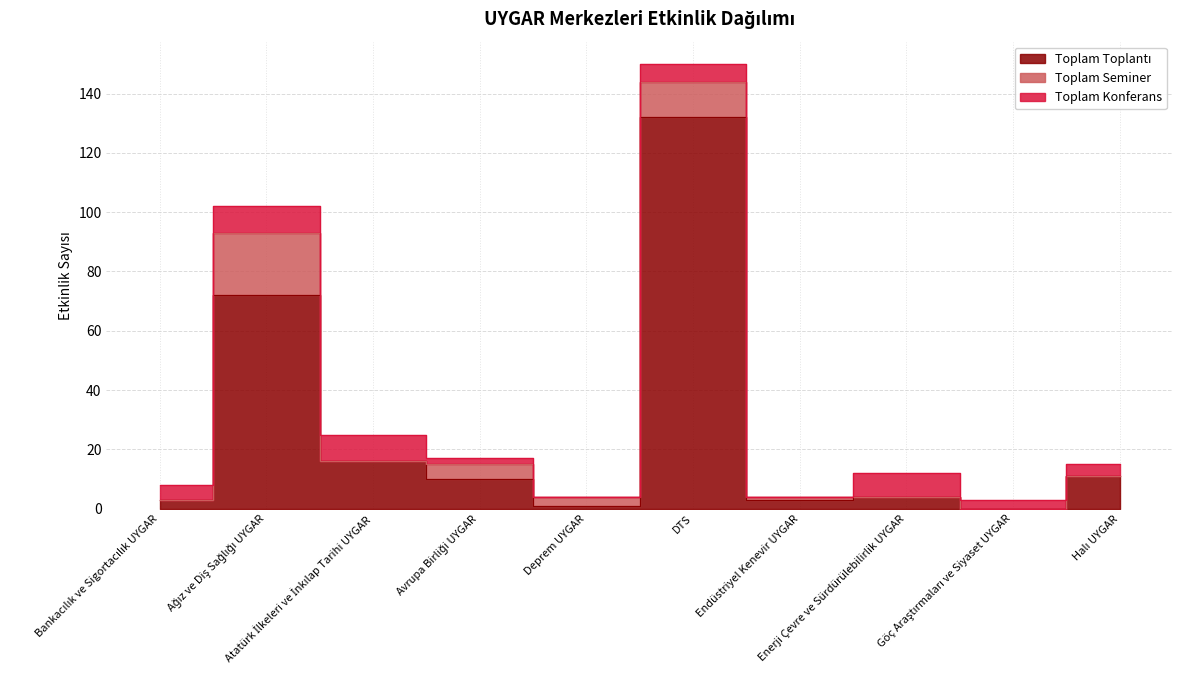

Which has a higher value, Atatürk İlkeleri ve İnkılap Tarihi UYGAR or Deprem UYGAR?

Atatürk İlkeleri ve İnkılap Tarihi UYGAR